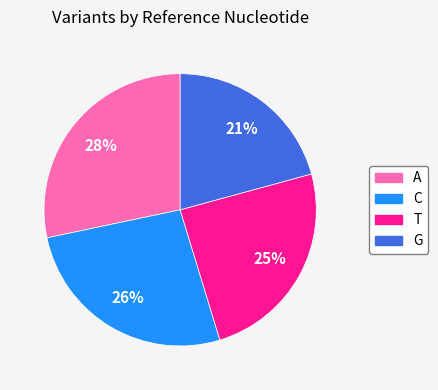

Is there a majority slice in this chart?

No